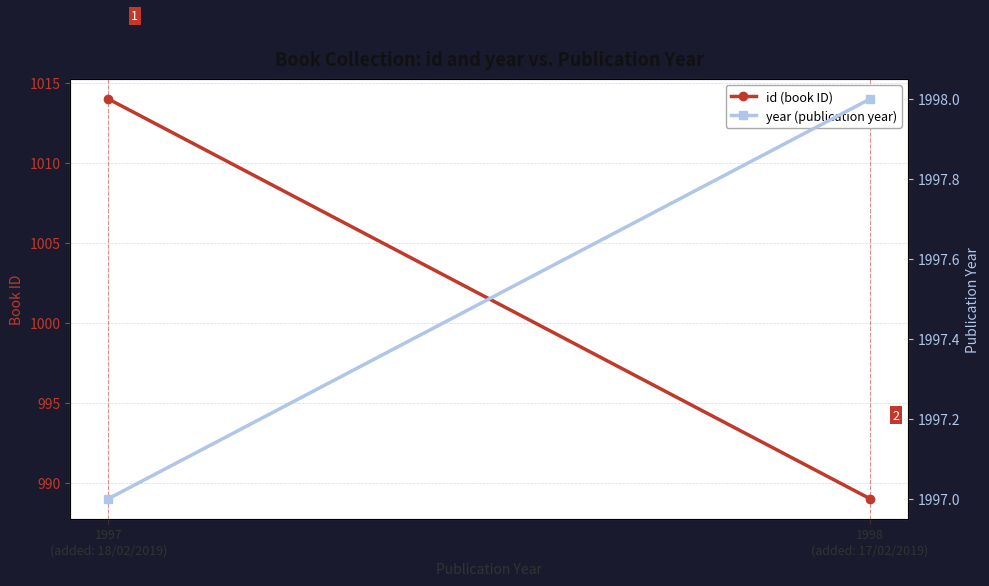

The year (publication year) series shows 533 at 1997
(added: 18/02/2019). True or false?

False